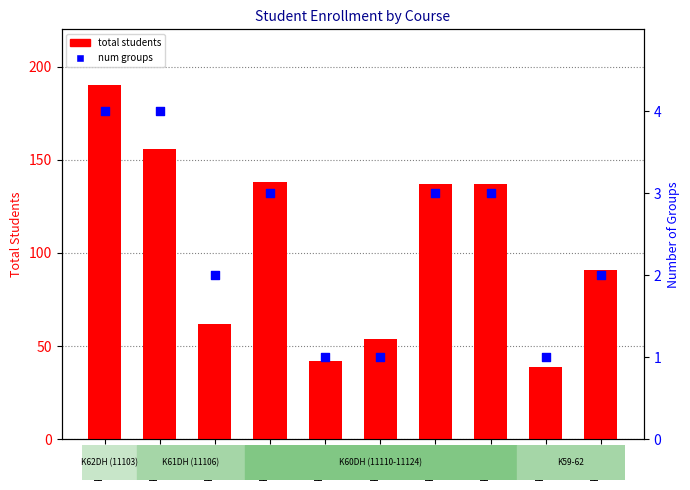

At which category is the sum across all series the highest?

K62DH
11103